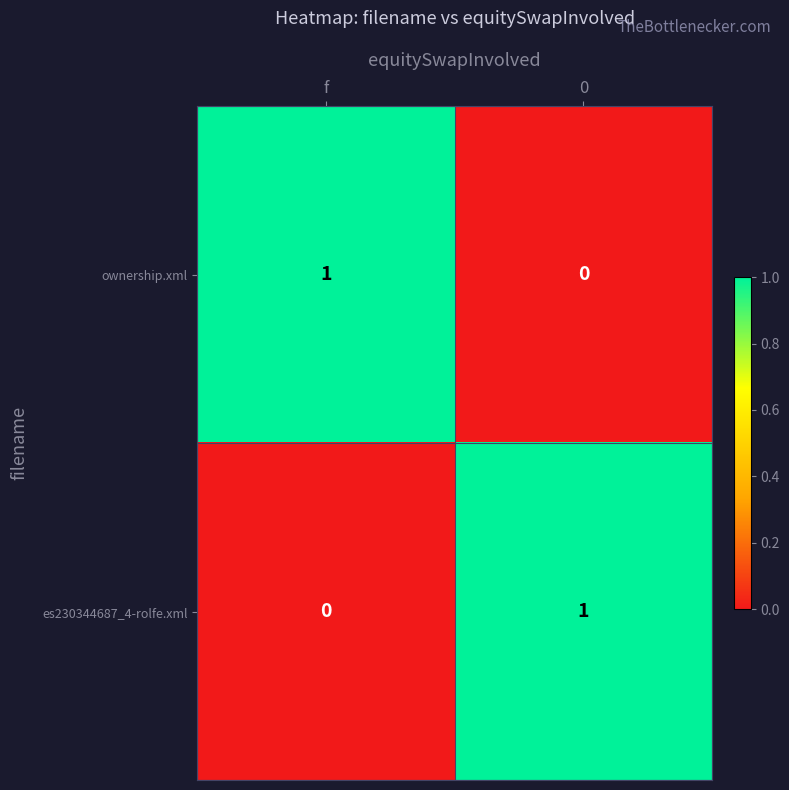

List the labels in order of es230344687_4-rolfe.xml value, smallest first.

f, 0